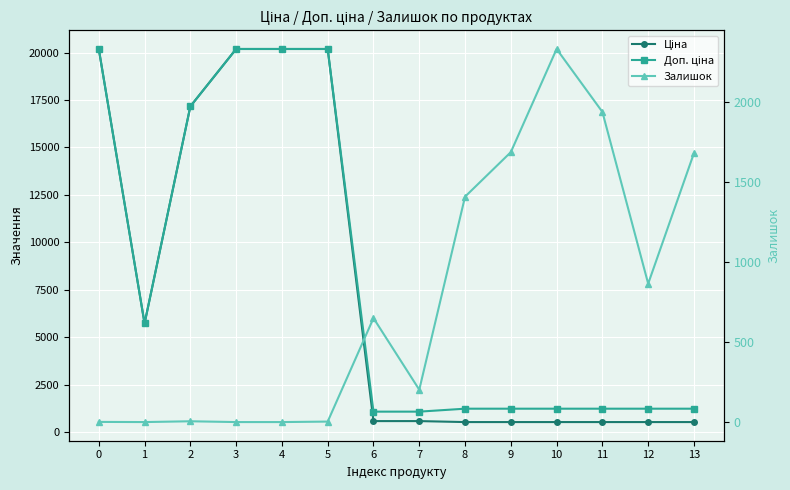

What is the average value of the Ціна series?

7722.0